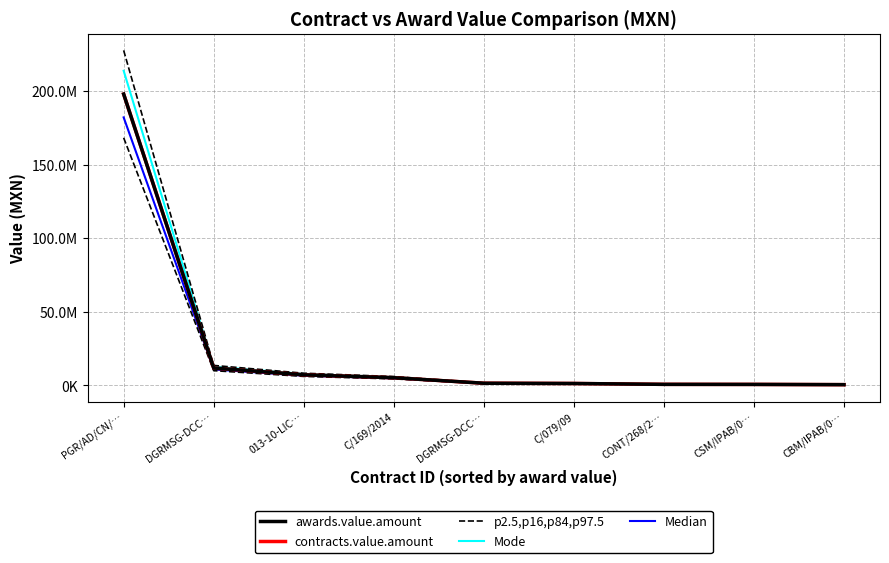

What is the difference between the second highest and second lowest values in the Mode series?

12019162.9